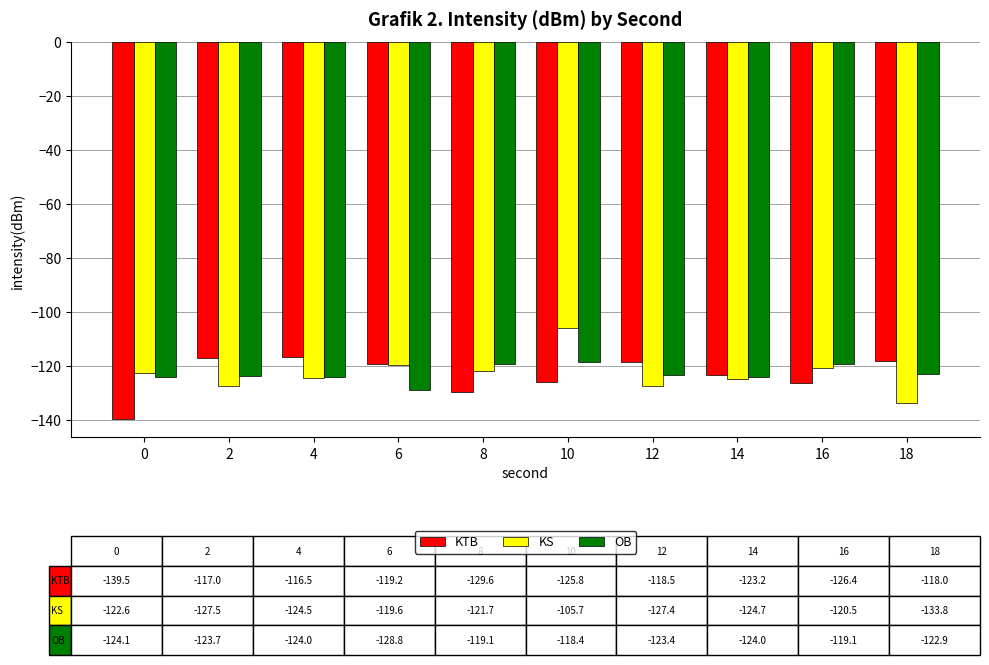

What is the greatest value displayed?

-105.7